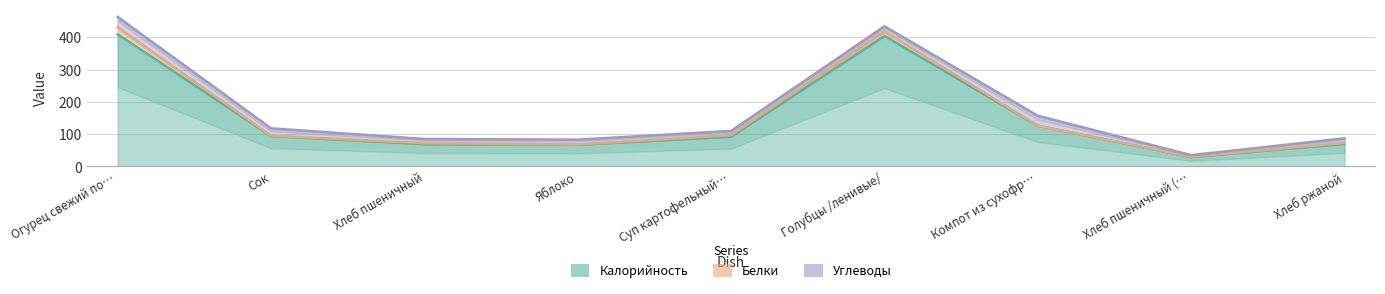

What is the sum of the Углеводы values at Хлеб пшеничный and Яблоко?

28